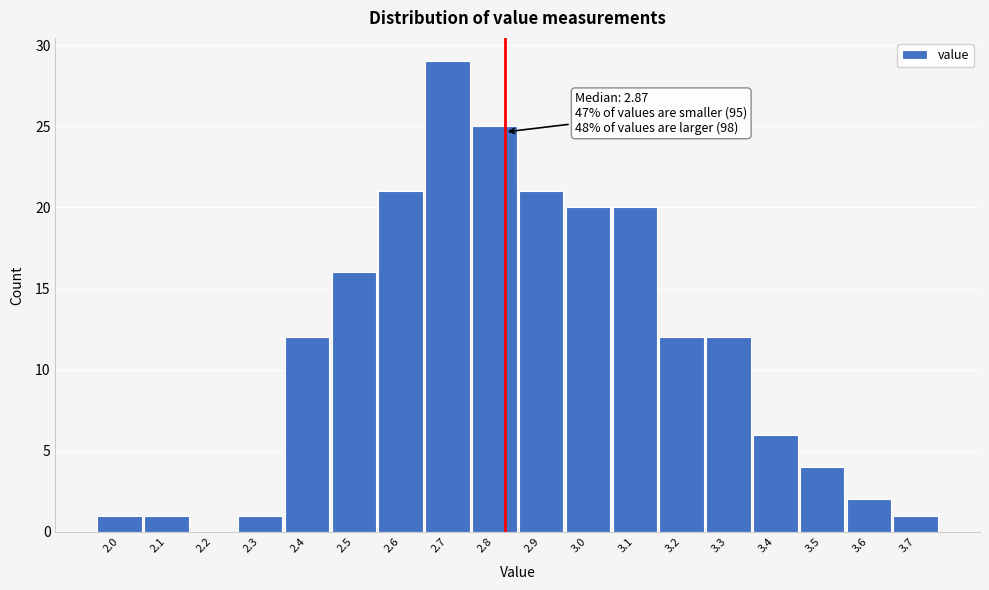

Reading right to left, extract all data points from this chart.

3.7=1	3.6=2	3.5=4	3.4=6	3.3=12	3.2=12	3.1=20	3.0=20	2.9=21	2.8=25	2.7=29	2.6=21	2.5=16	2.4=12	2.3=1	2.2=0	2.1=1	2.0=1